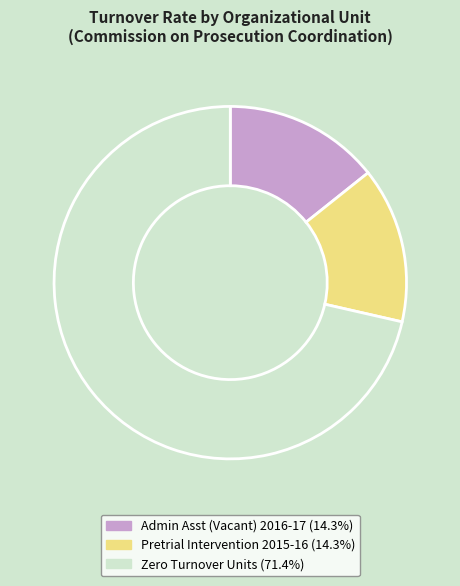

How many segments does this pie chart have?

3